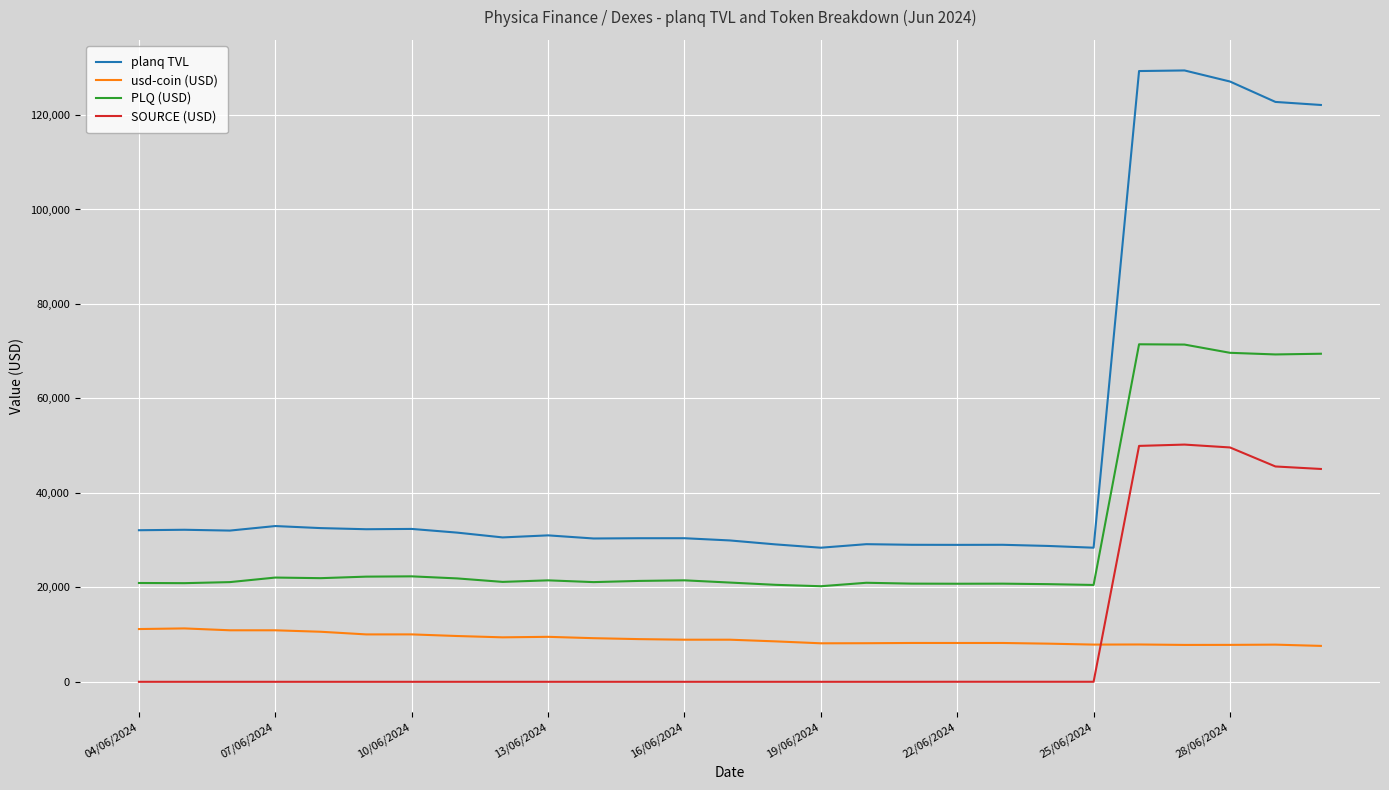

True or false: SOURCE (USD) and usd-coin (USD) intersect in this chart.

True